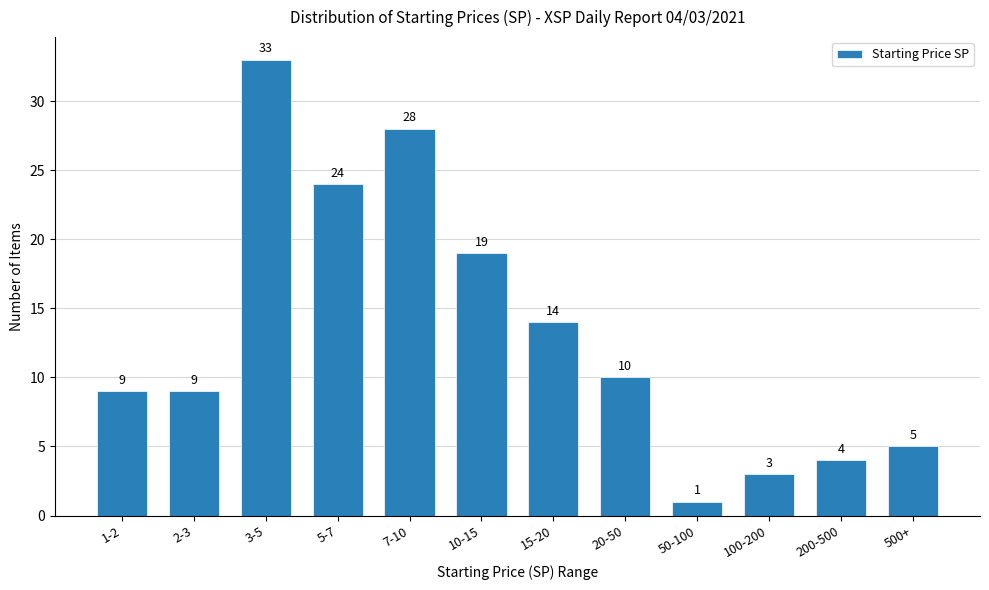

Reading left to right, list all the values displayed in this chart.

1-2=9	2-3=9	3-5=33	5-7=24	7-10=28	10-15=19	15-20=14	20-50=10	50-100=1	100-200=3	200-500=4	500+=5